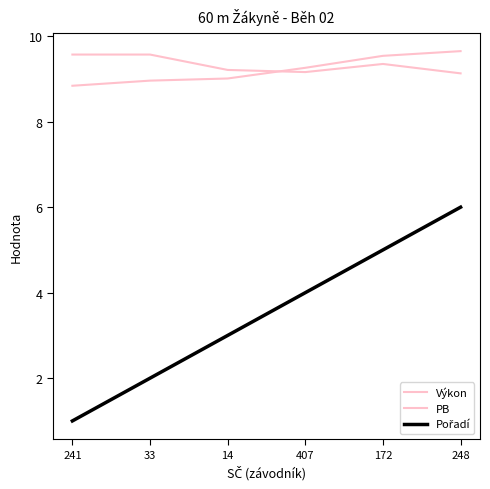

At how many categories does at least one series exceed 6?

6